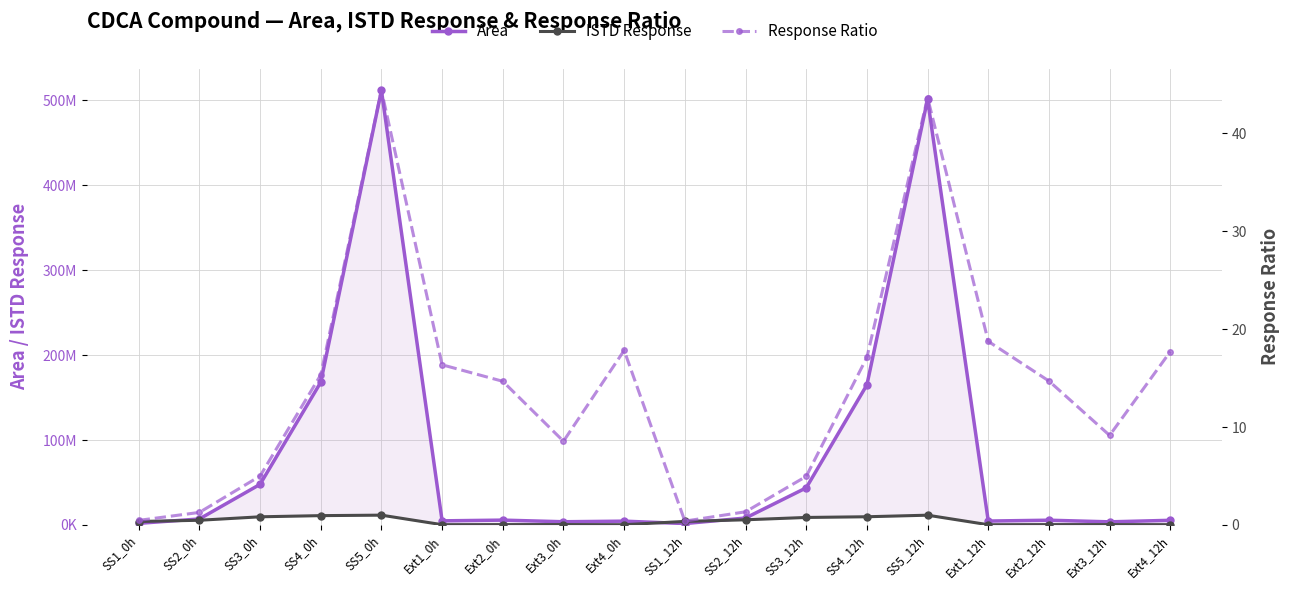

Rank the series by their maximum value, from lowest to highest.

Response Ratio, ISTD Response, Area